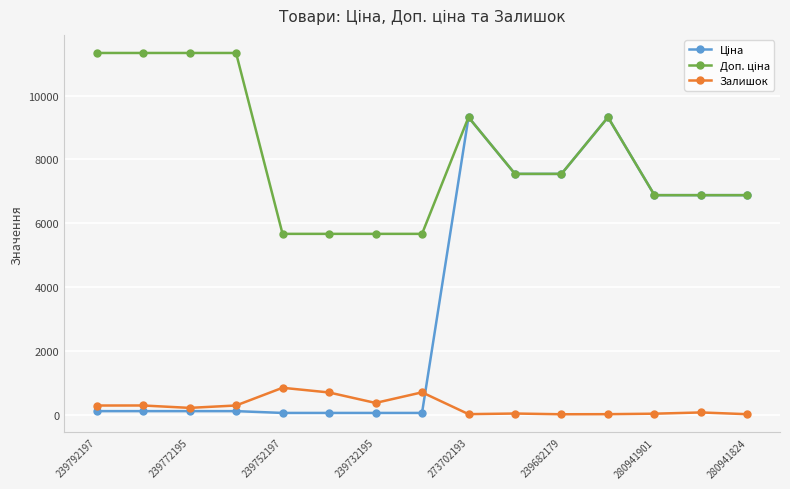

What is the value of the Залишок point at the 5th from the left?

845.0